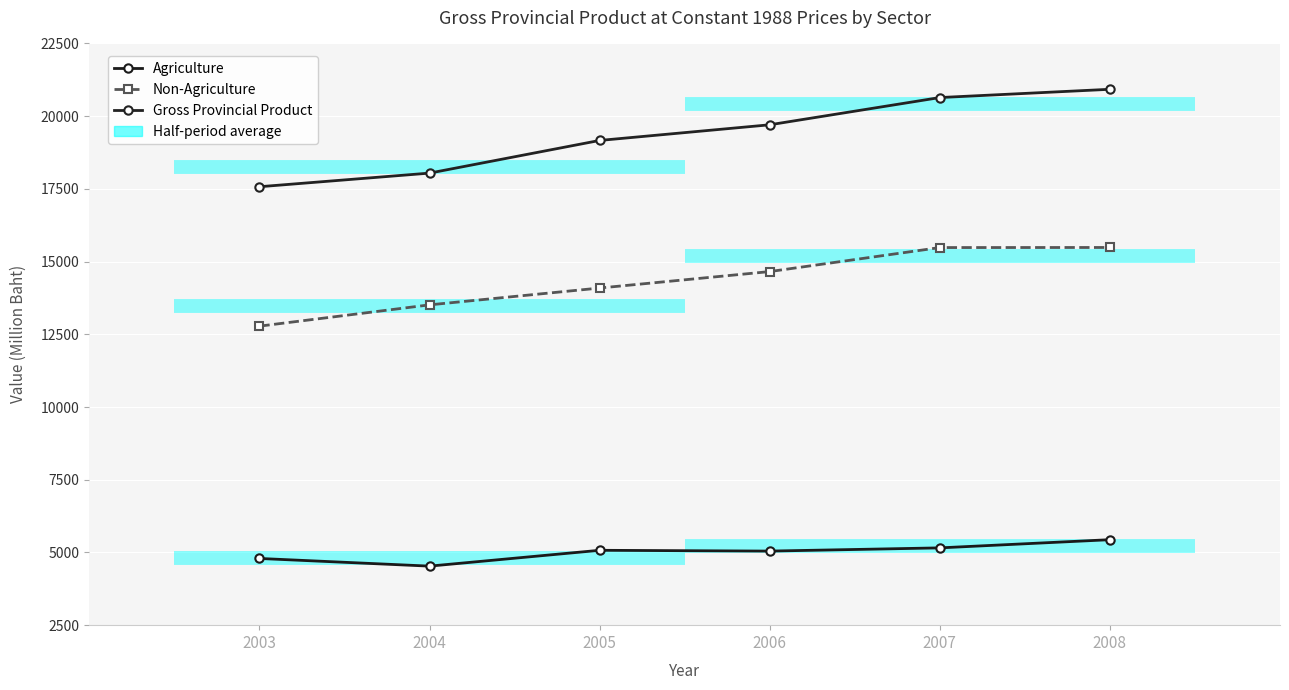

Reading left to right, list all the values displayed in this chart.

Agriculture: 4793.3	4529.8	5074.1	5046.7	5157.4	5439.0
Non-Agriculture: 12780.4	13512.4	14091.0	14656.8	15482.4	15485.0
Gross Provincial Product: 17573.7	18042.2	19165.1	19703.5	20639.8	20924.0